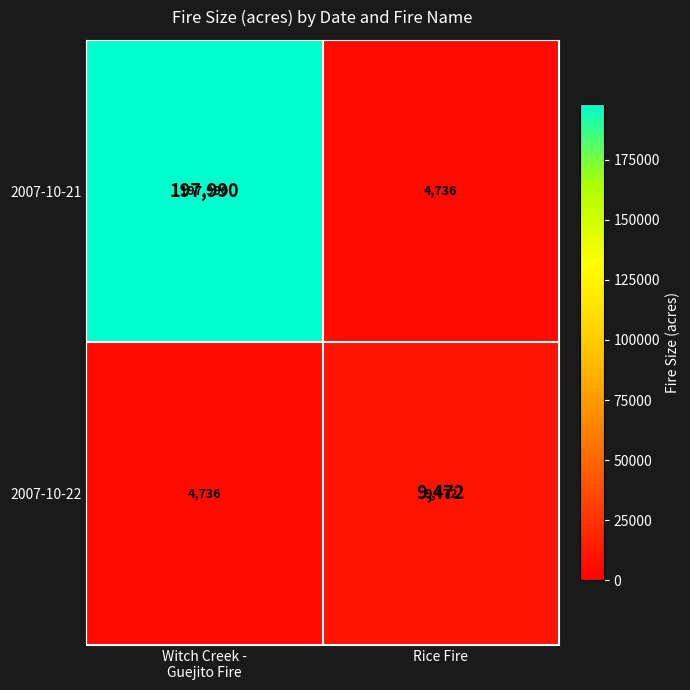

Which series has the widest spread of values?

2007-10-21